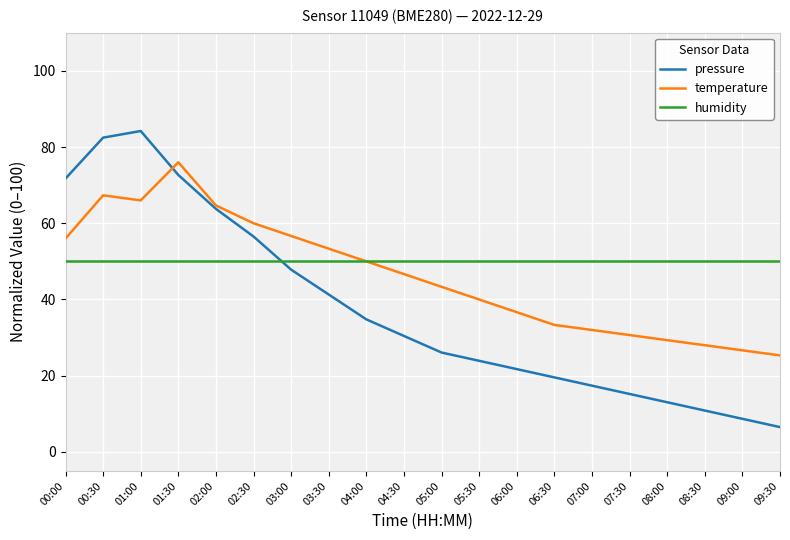

What is the total value across all series at 05:00?

119.4